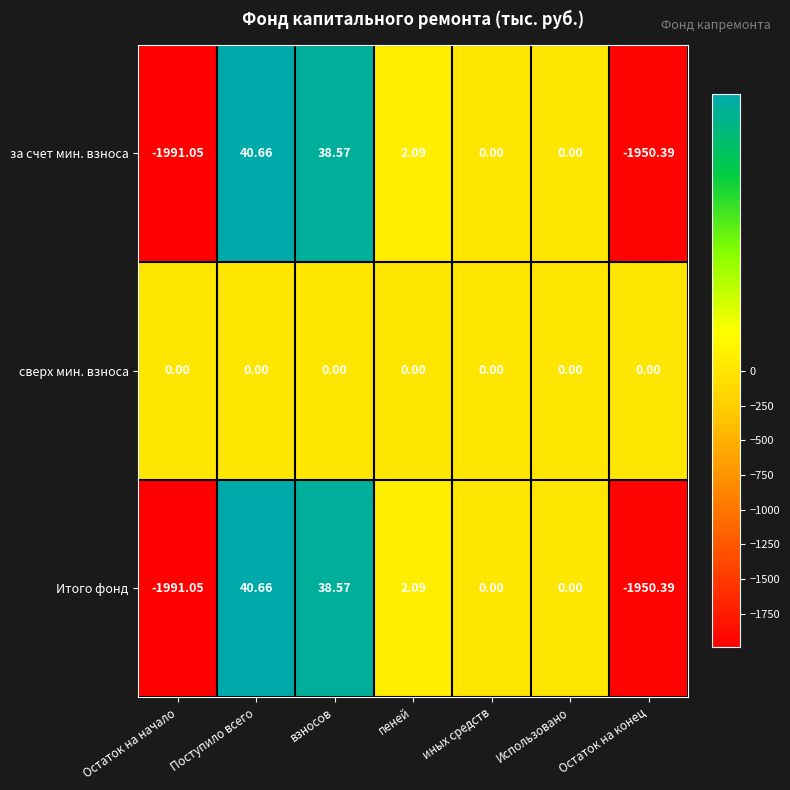

At which category is the sum across all series the highest?

Поступило всего